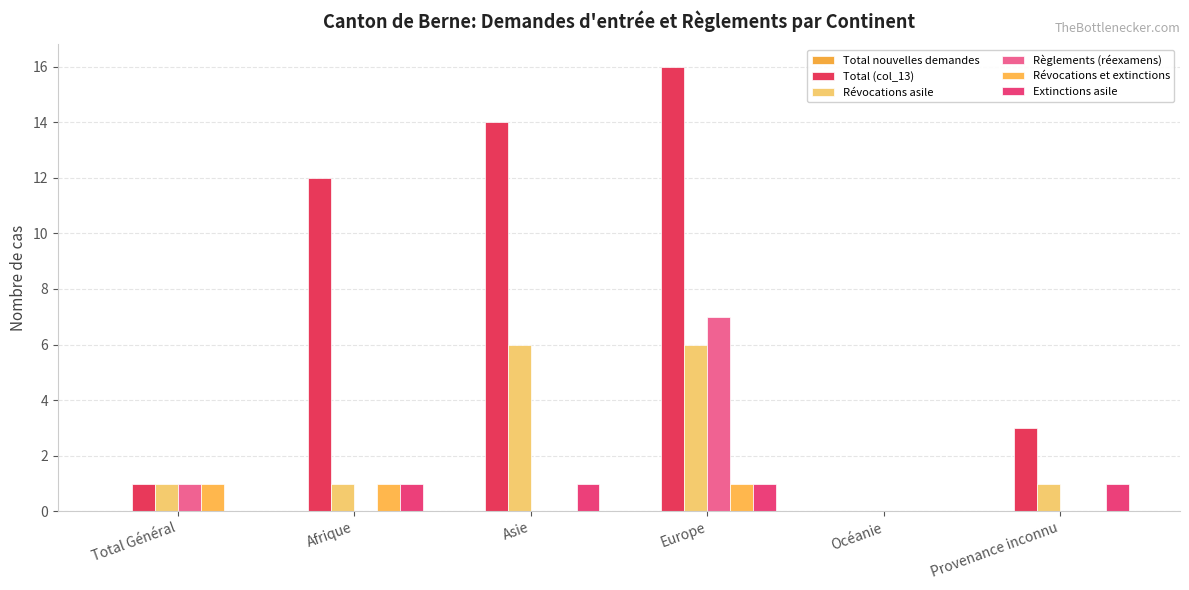

Which series has the largest range (max minus min)?

Total (col_13)